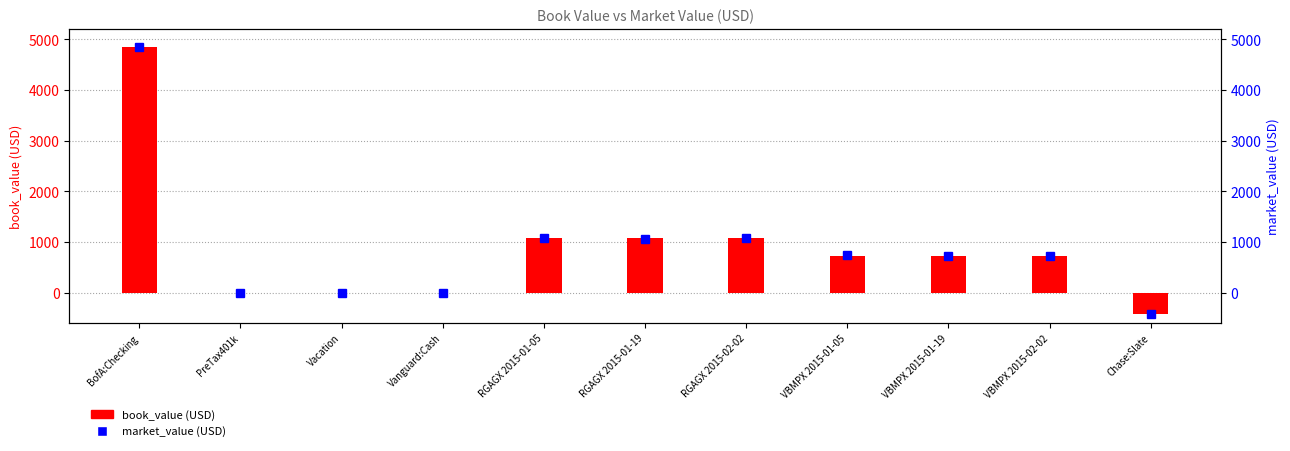

What is the value of the market_value (USD) bar at the 5th from the left?

1077.3